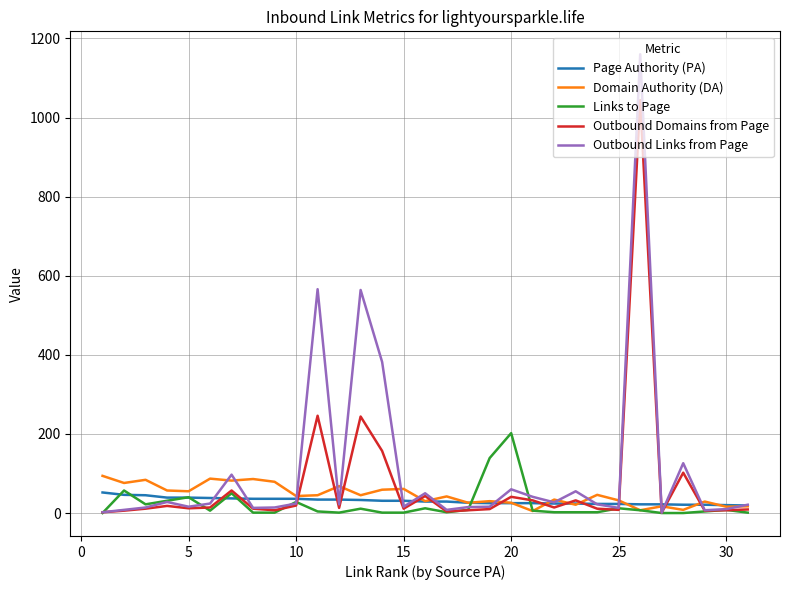

What is the maximum value for Outbound Links from Page?

1160